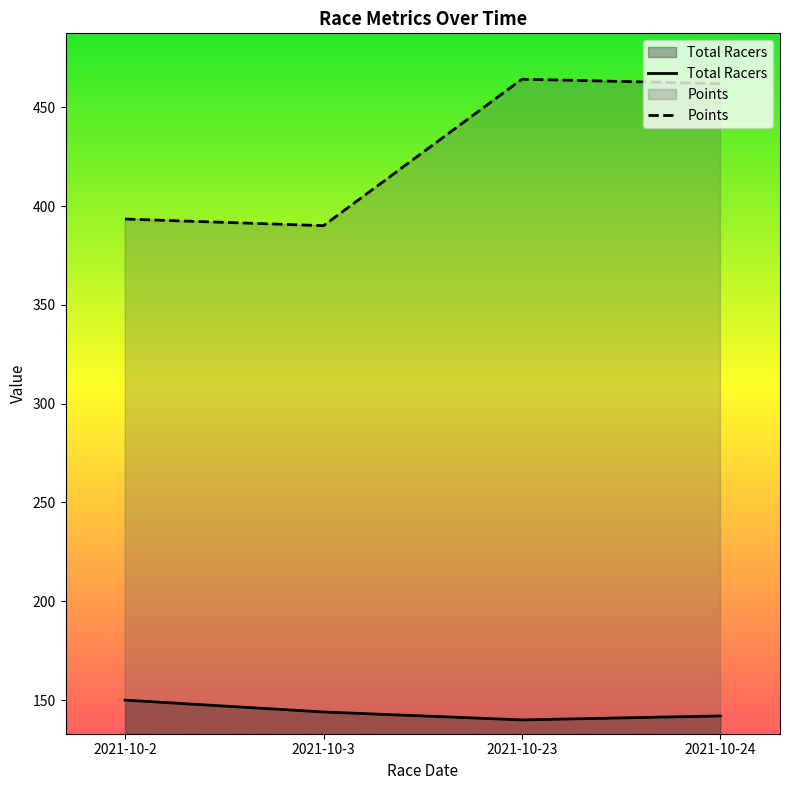

Reading left to right, extract all data points from this chart.

Total Racers: 150.0	144.0	140.0	142.0
Points: 393.4	390.0	464.2	461.9